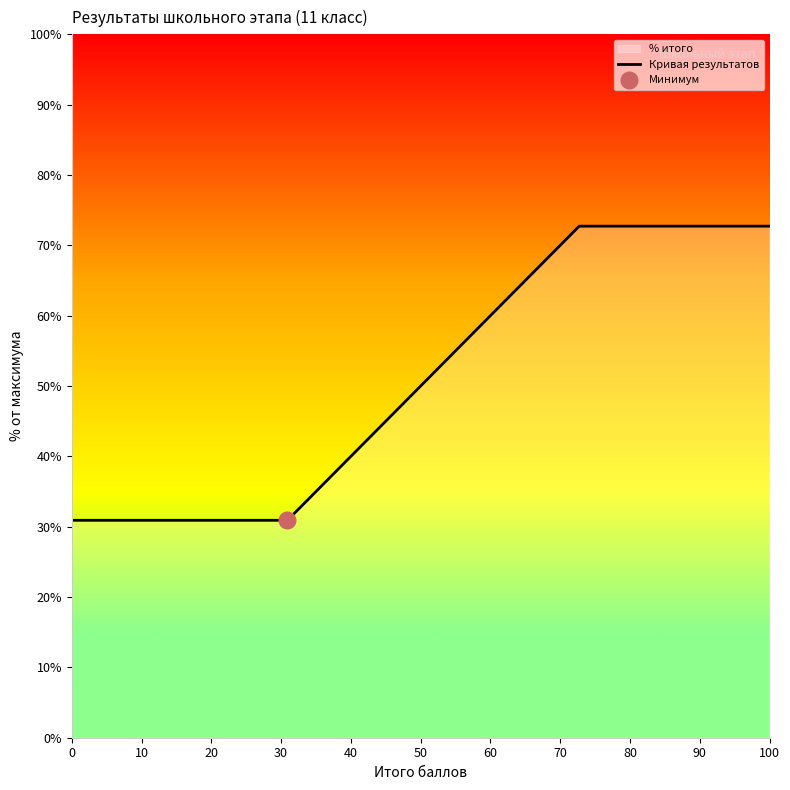

True or false: the data shows 0.3 at 100.

False